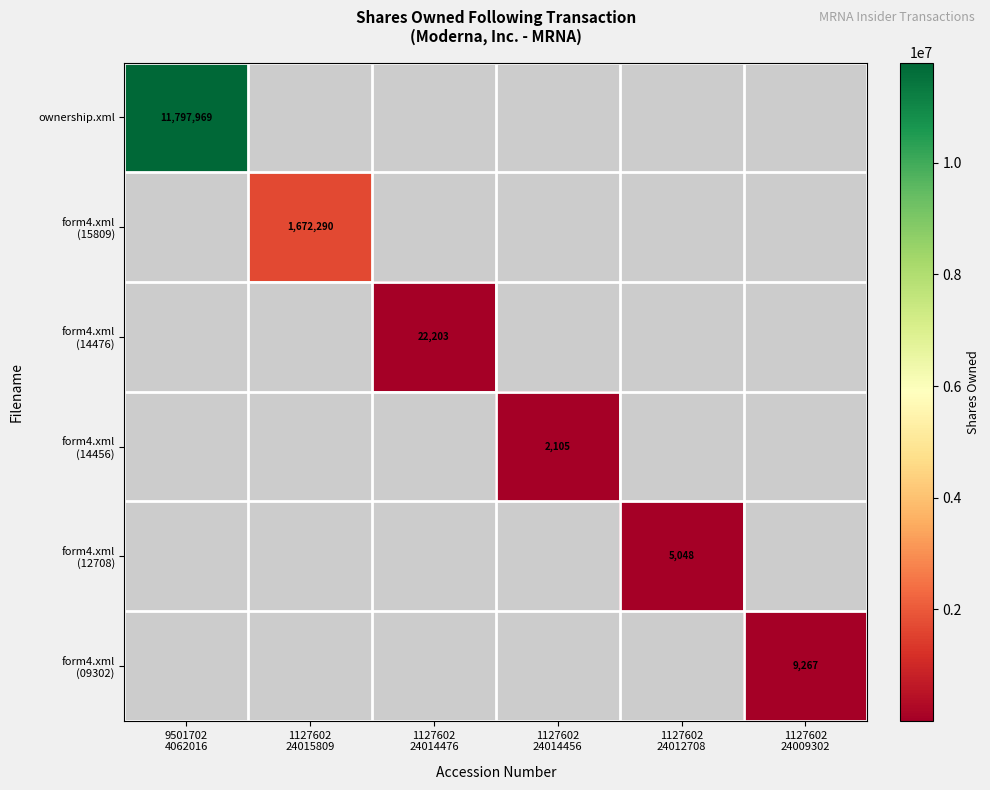

At how many categories does at least one series exceed 749506?

2